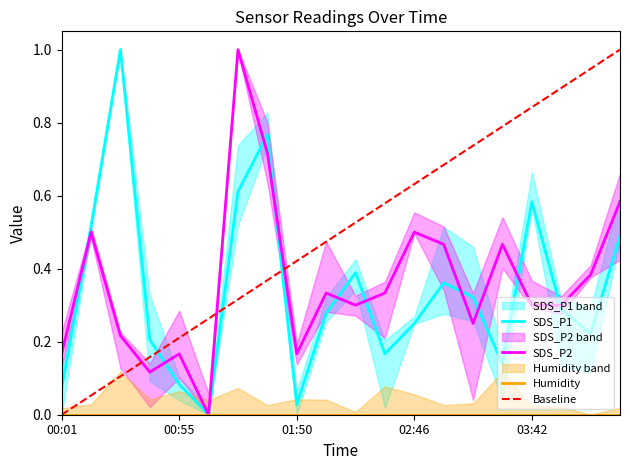

In SDS_P1, how many points are higher than both neighbors (excluding endpoints)?

5